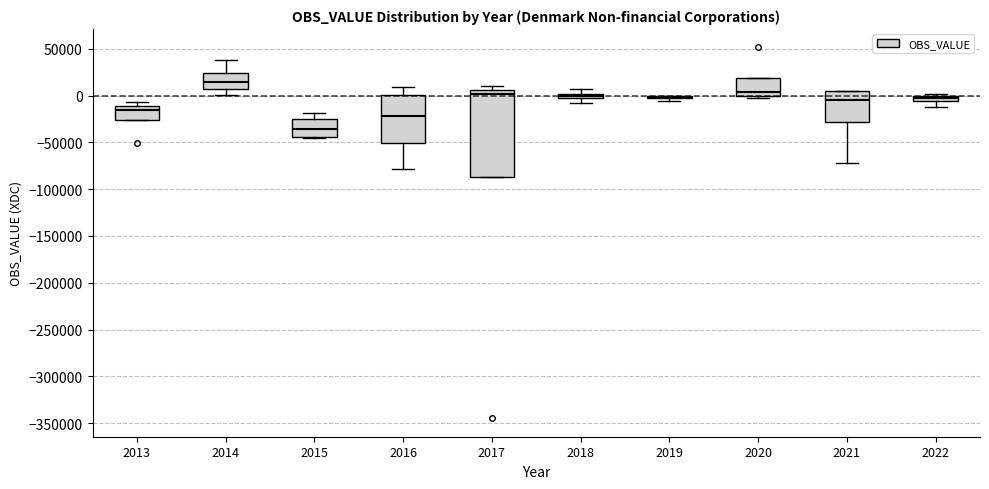

Where does the lower whisker of the box at x = 2018 end on the y-axis? The values are not printed on the chart, so give them approximately, as read against the axis.

-10000